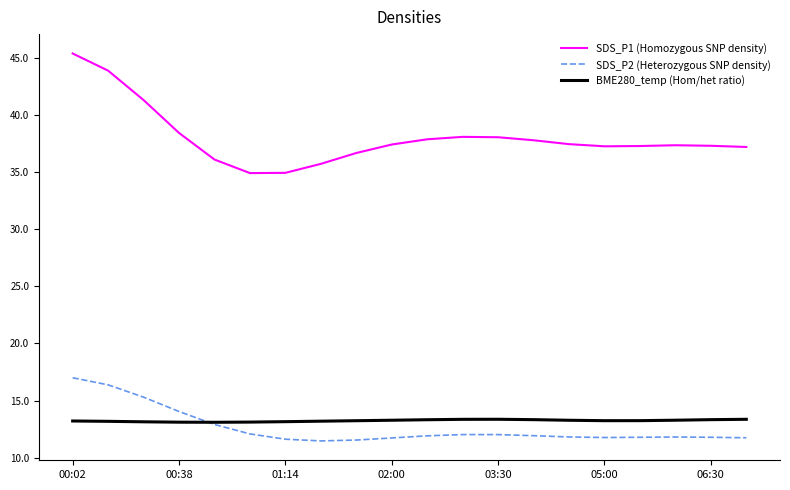

True or false: BME280_temp (Hom/het ratio) and SDS_P1 (Homozygous SNP density) intersect in this chart.

False